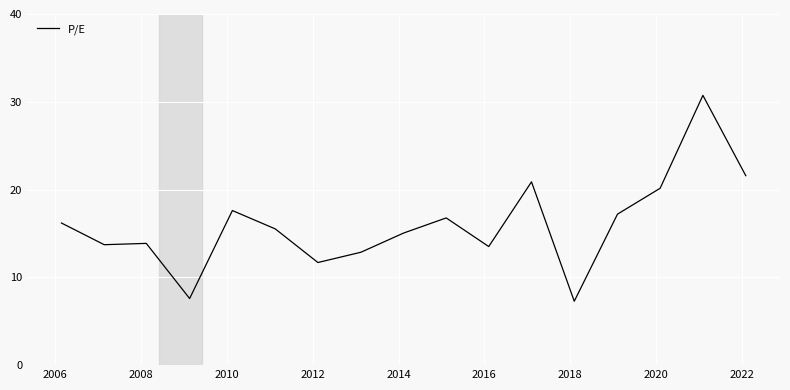

What is the smallest value displayed?

7.3